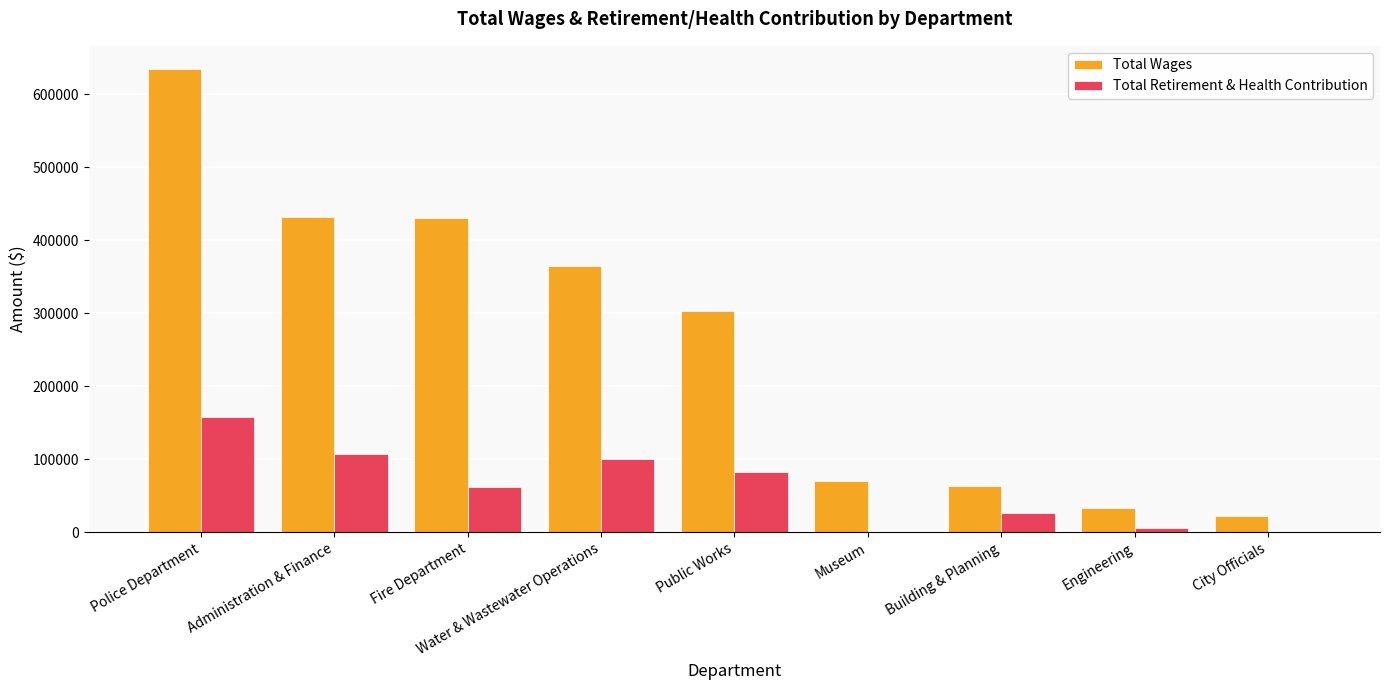

Where does the Total Retirement & Health Contribution series first go above 61778?

Police Department